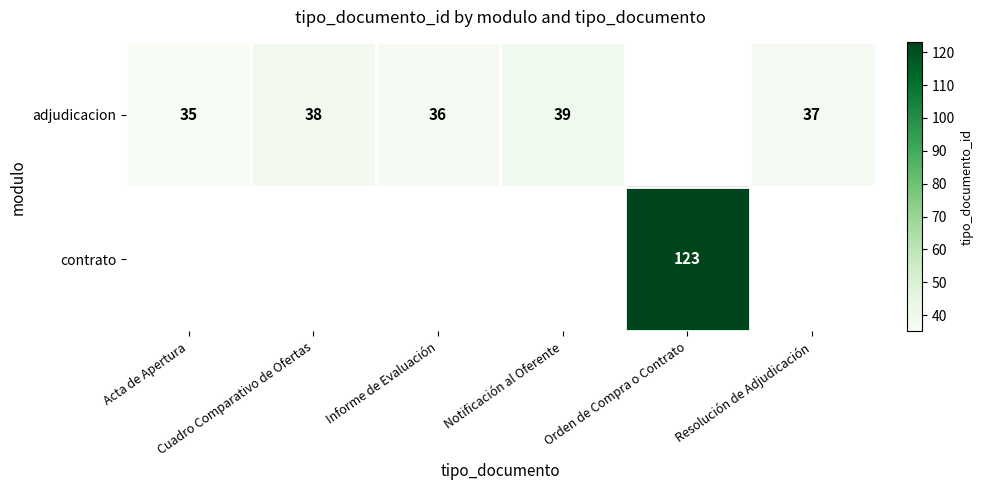

What is the maximum value for adjudicacion?

39